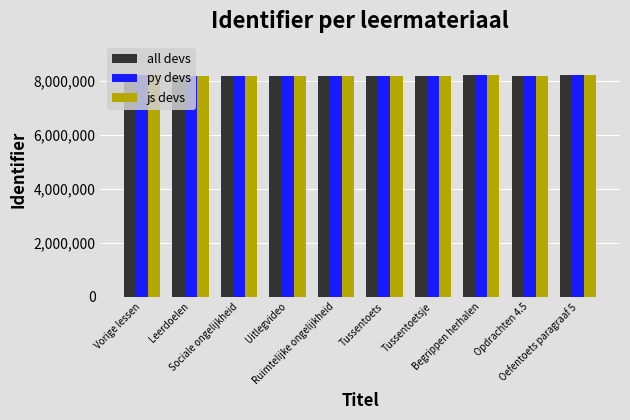

Is it true that py devs equals 13920767 at Sociale ongelijkheid?

False